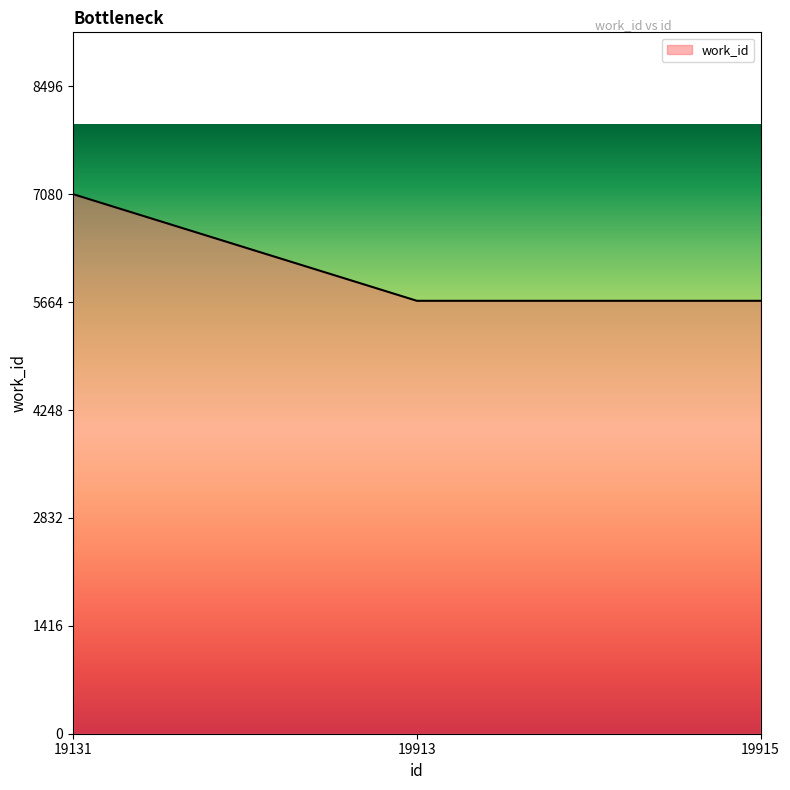

Which category has the highest value across all series?

19131